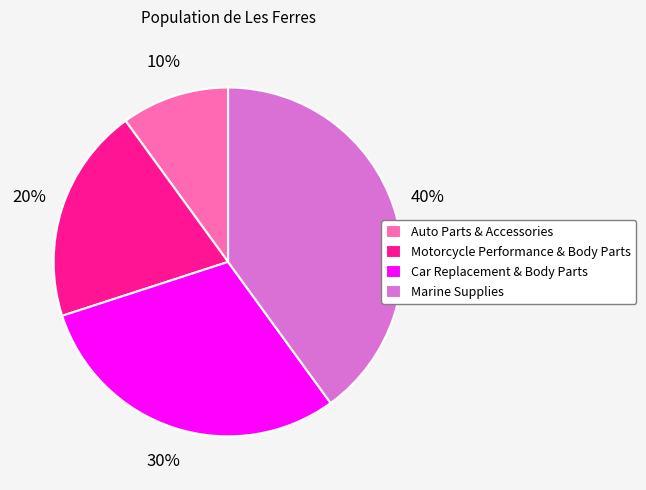

To the nearest percent, what is the difference between the largest and smallest slice percentages?

30%